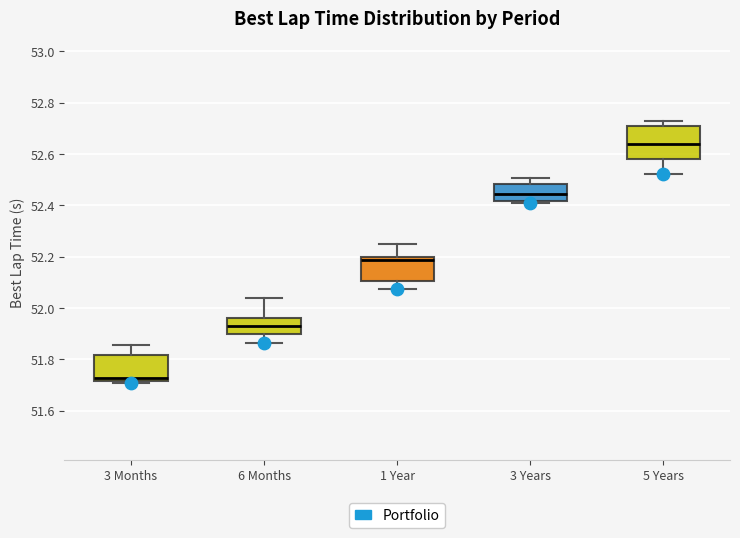

Comparing the boxes themselves (not the whiskers), which one is the tallest?

5 Years